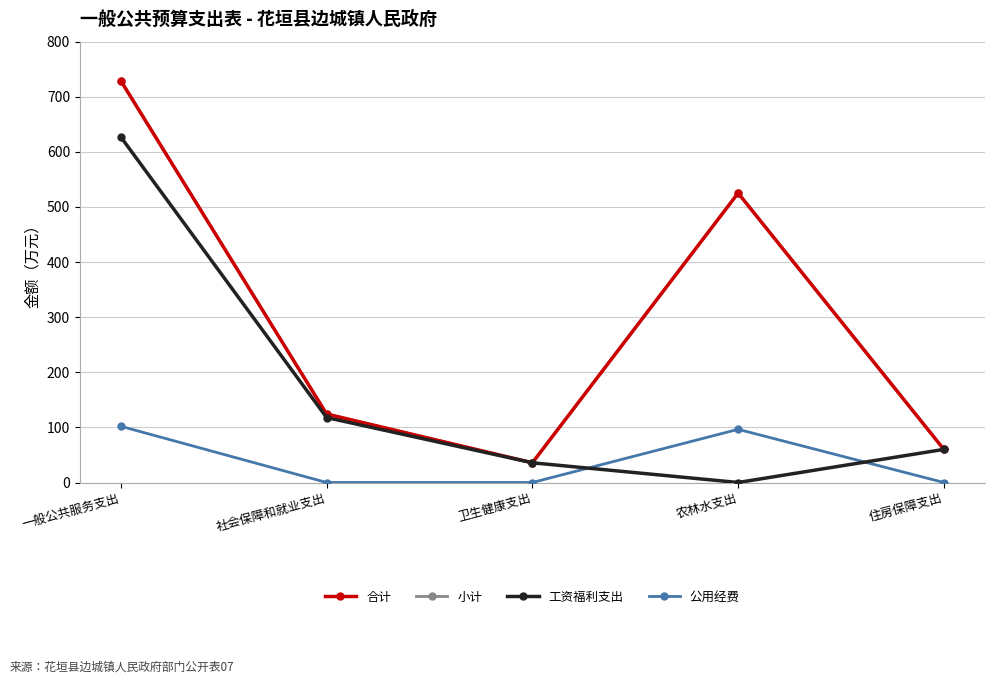

True or false: 公用经费 and 工资福利支出 intersect in this chart.

True